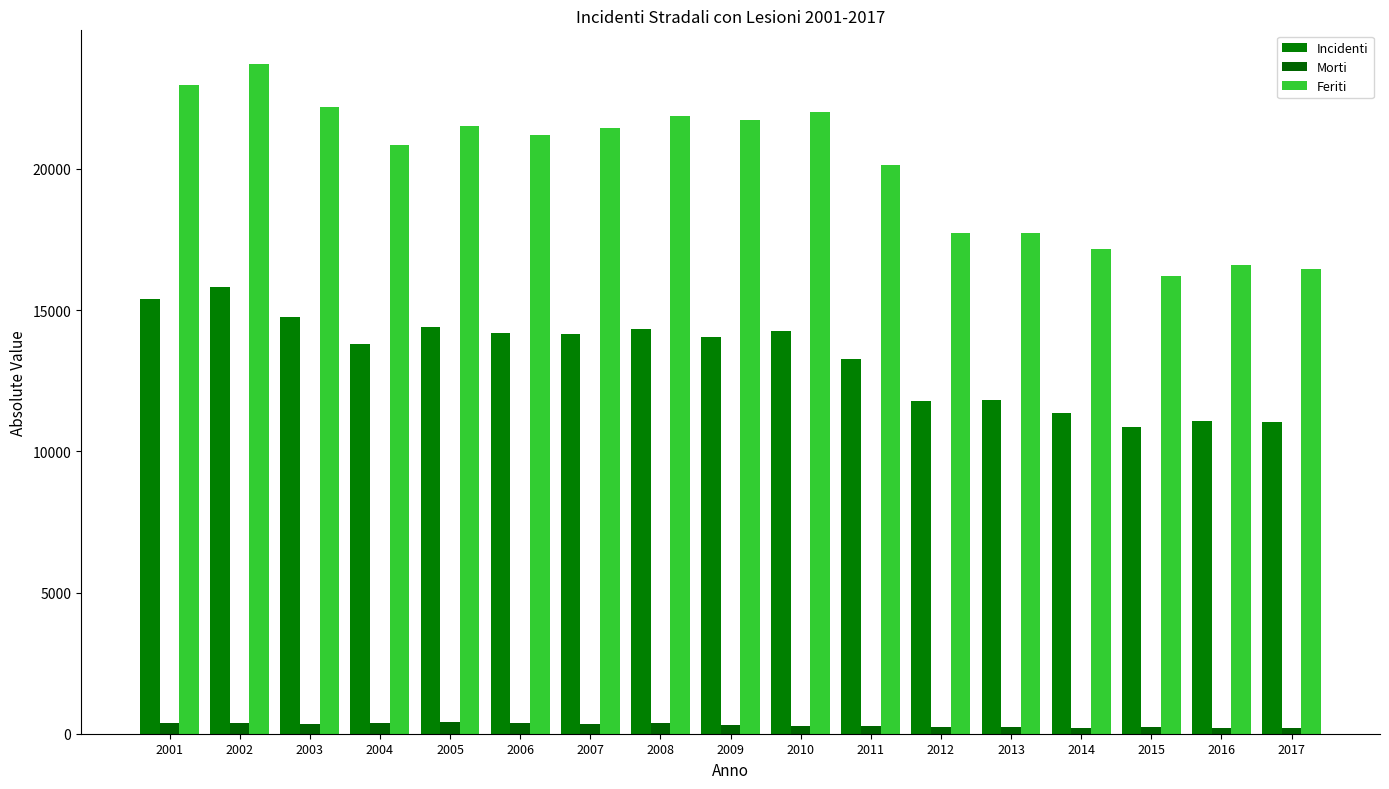

How many bars are there in total?

51